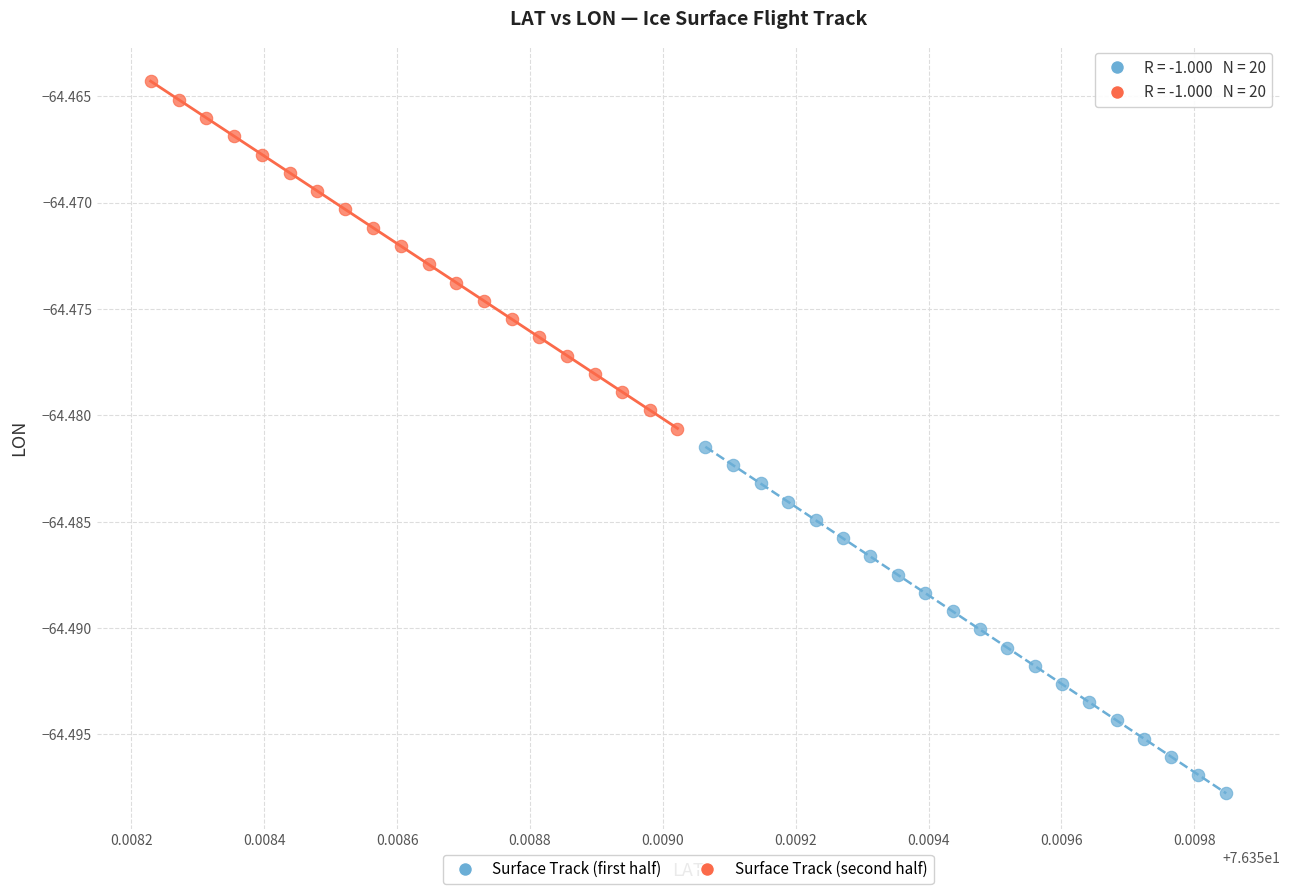

Which series contains the highest Y value?

Surface Track (second half)